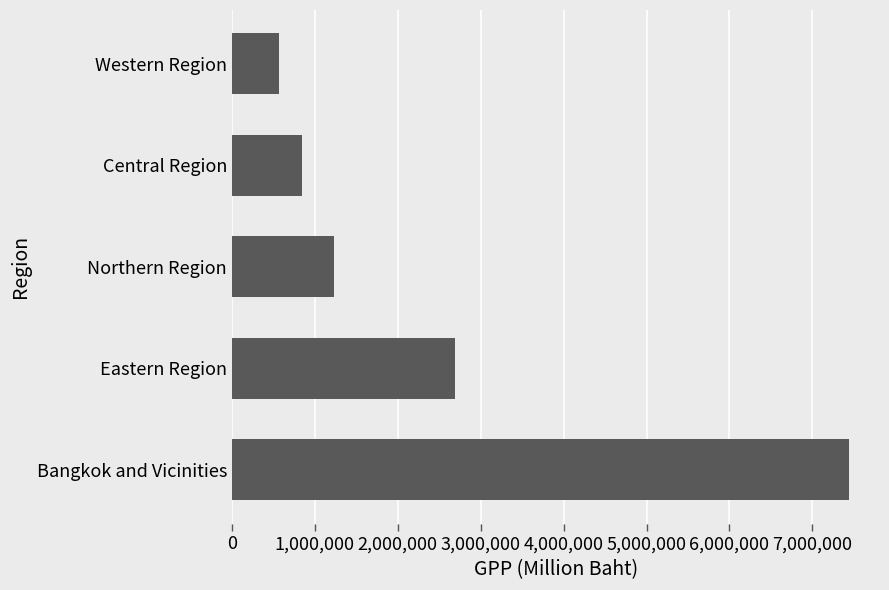

True or false: the data shows 1228307 at Northern Region.

True